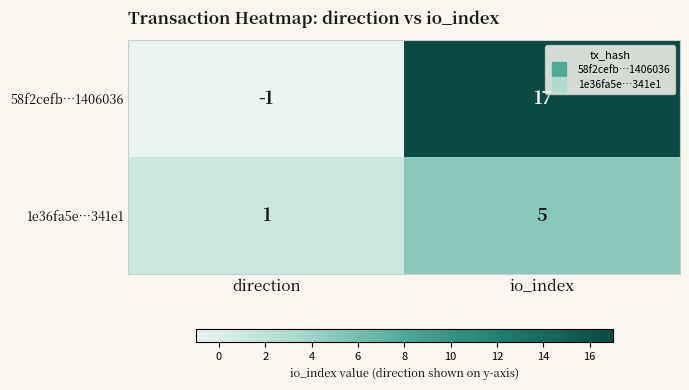

What is the sum of the 1e36fa5e…341e1 values at direction and io_index?

6